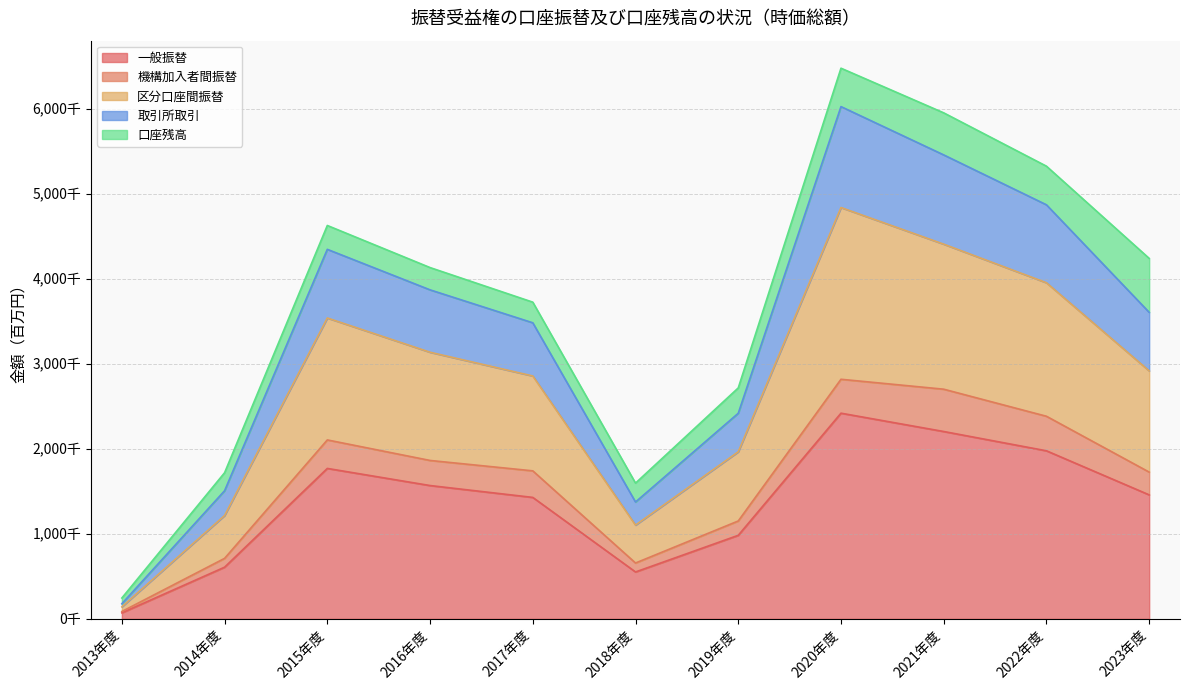

True or false: 取引所取引 and 一般振替 intersect in this chart.

False